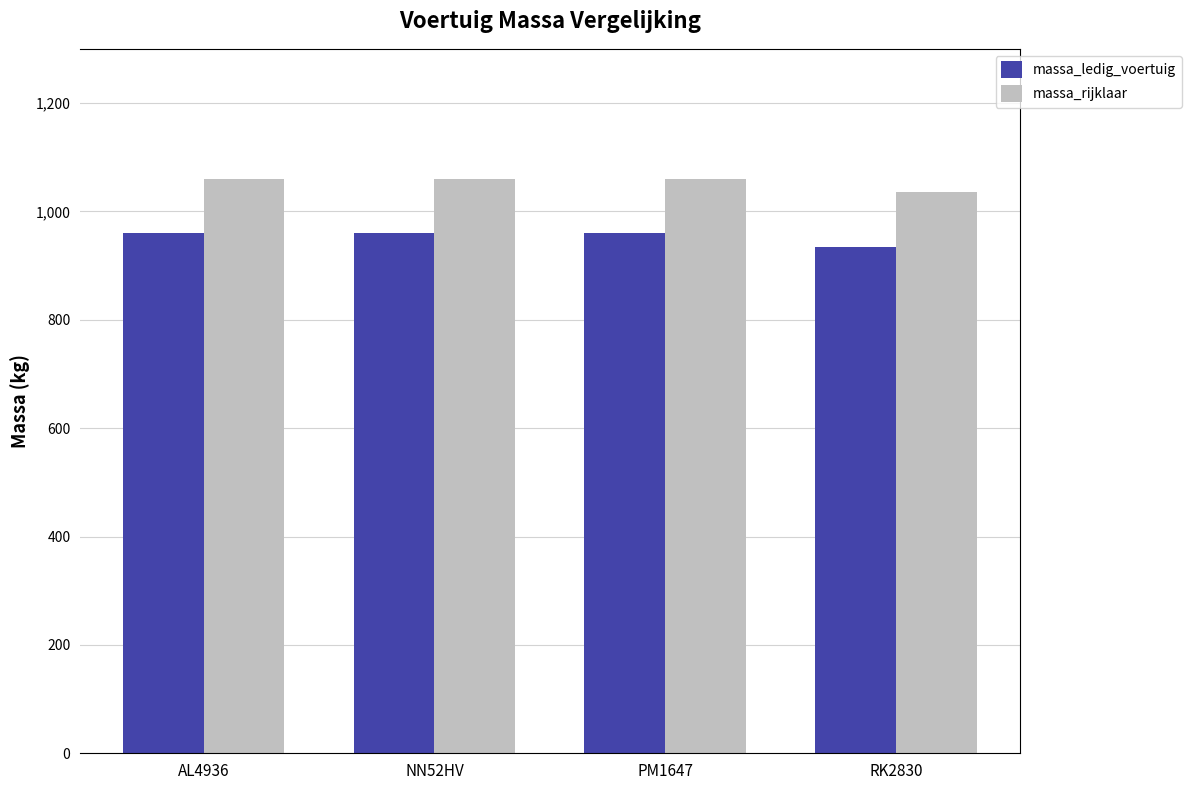

The massa_ledig_voertuig series shows 505 at PM1647. True or false?

False